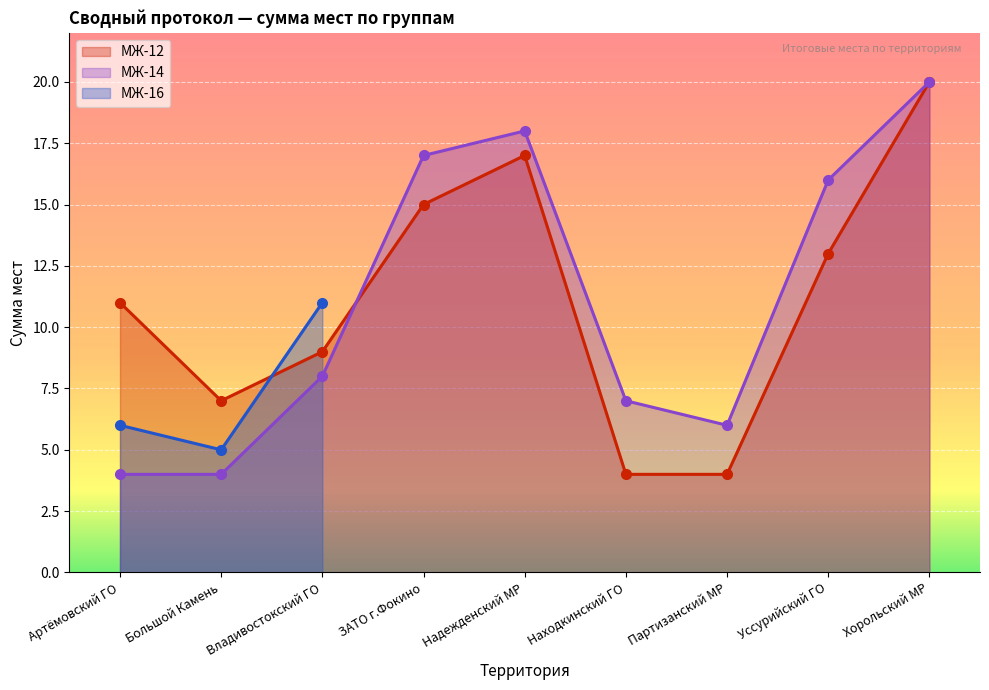

Between which two adjacent categories do МЖ-14 and МЖ-12 first intersect?

Владивостокский ГО and ЗАТО г.Фокино